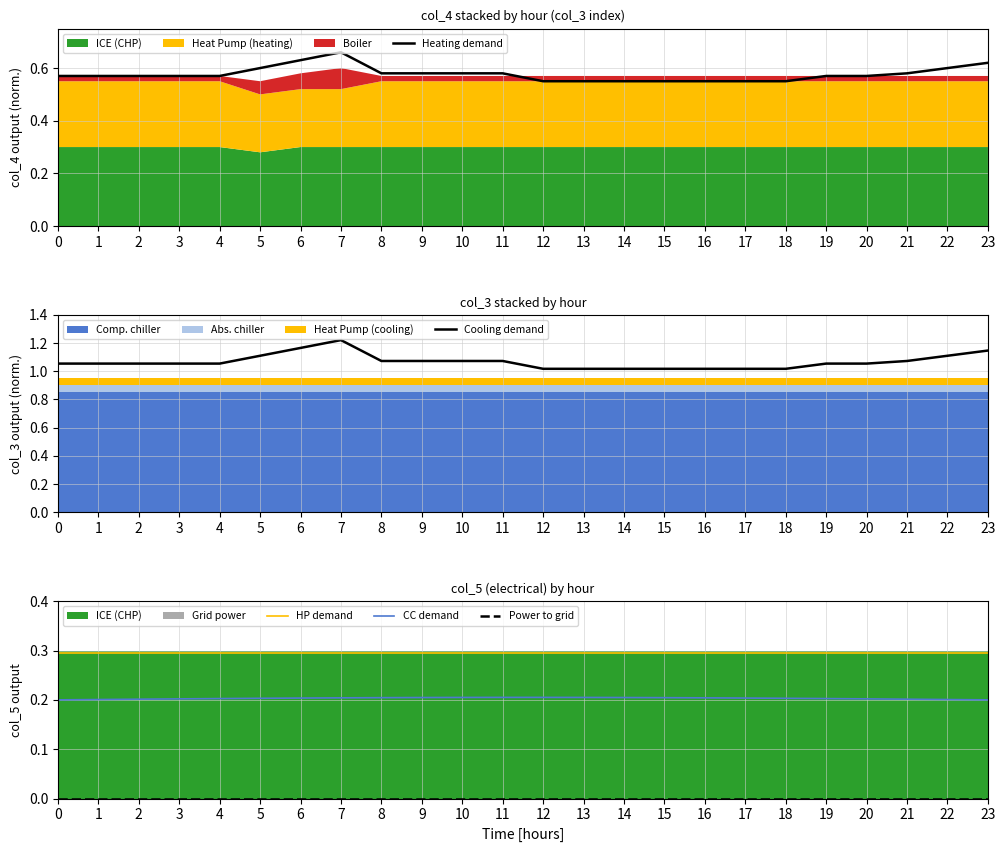

Rank the categories by Power to grid value from lowest to highest.

0, 1, 2, 3, 4, 5, 6, 7, 8, 9, 10, 11, 12, 13, 14, 15, 16, 17, 18, 19, 20, 21, 22, 23